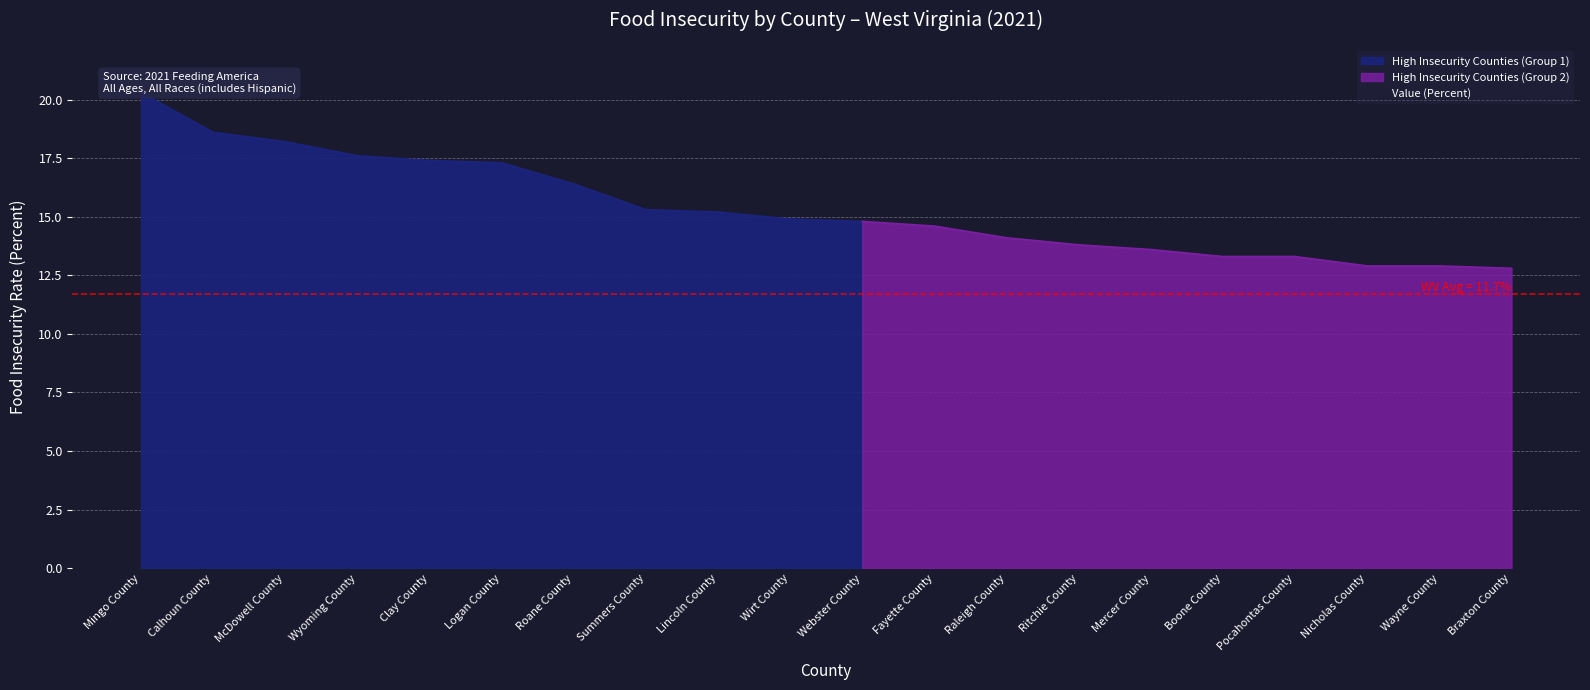

Approximately how many times larger is the value at Calhoun County compared to Wayne County?

1.4